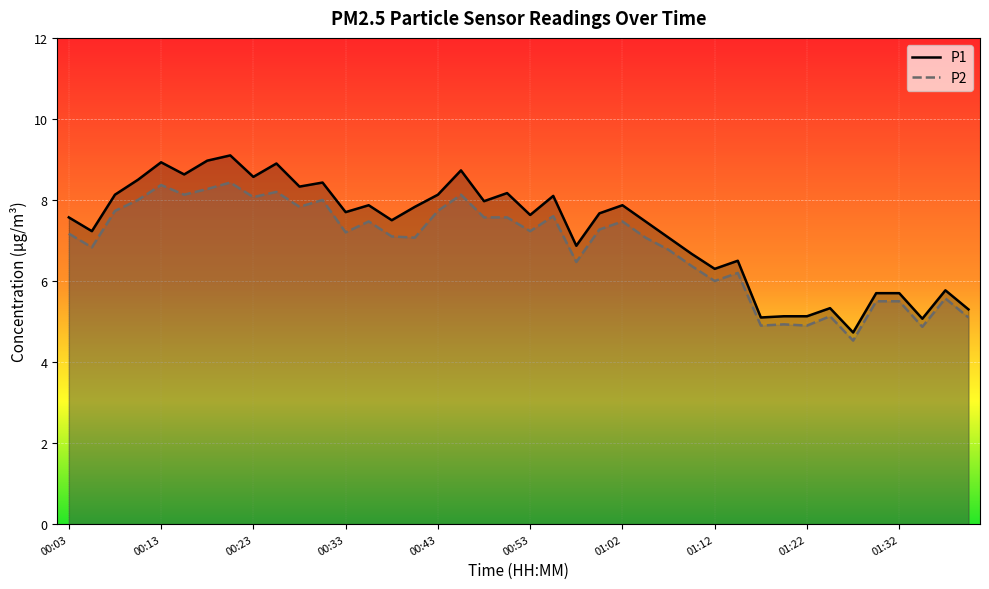

What is the value of the P1 point at the 13th from the left?

7.7